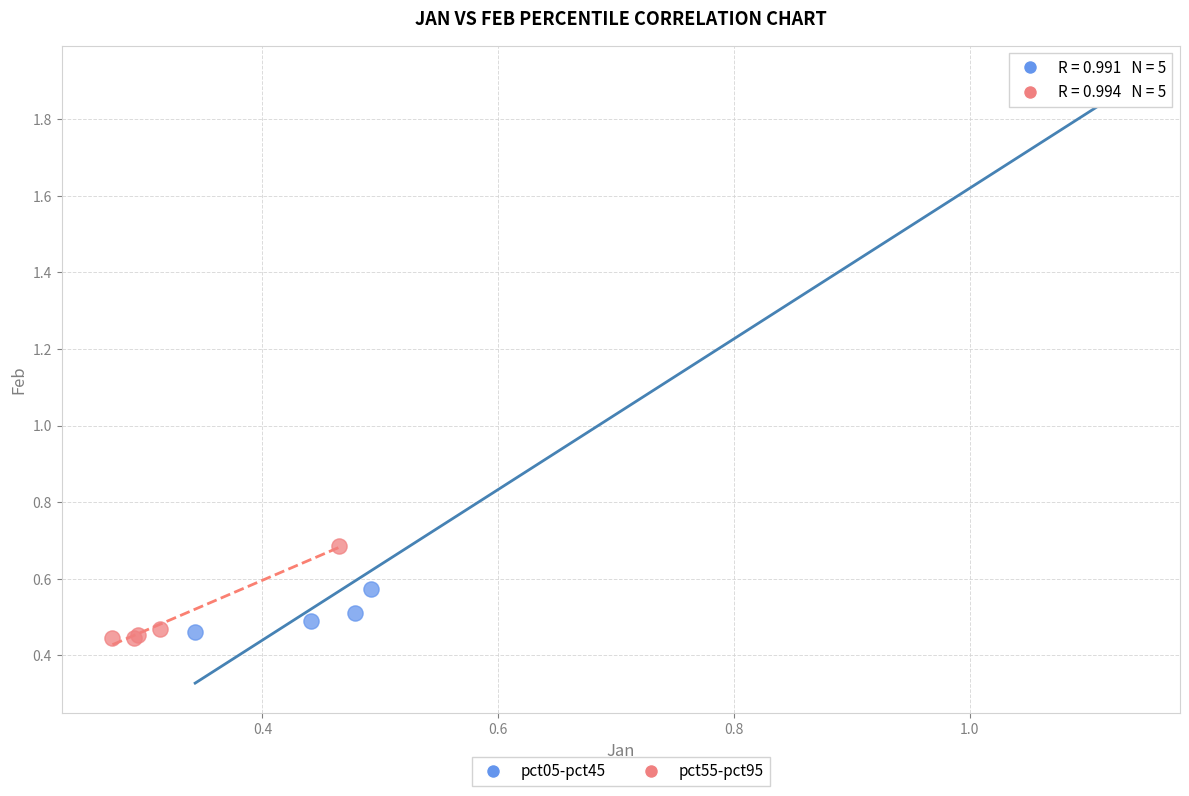

Which series contains the highest Y value?

pct05-pct45